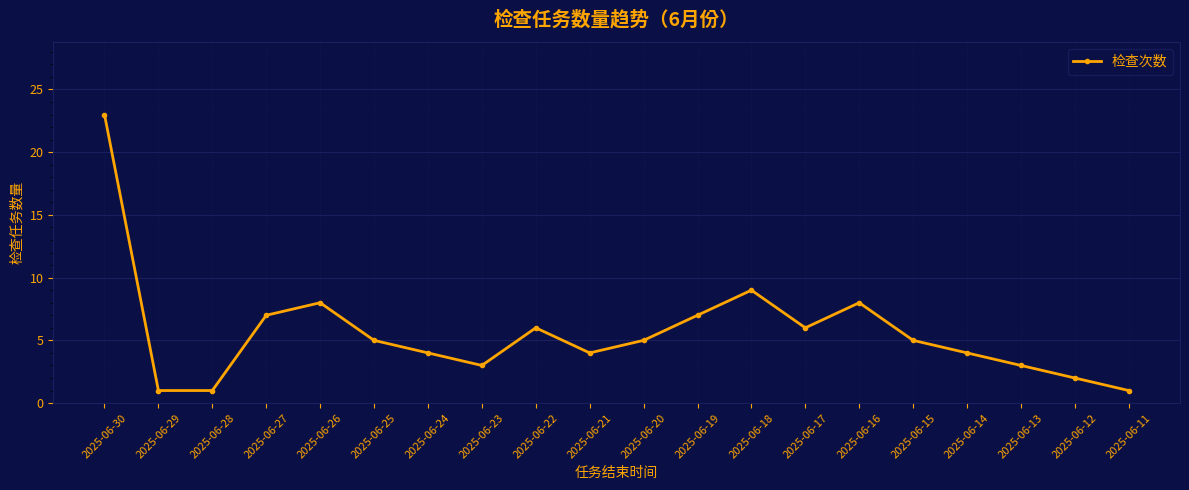

The value at 2025-06-14 is 6. True or false?

False